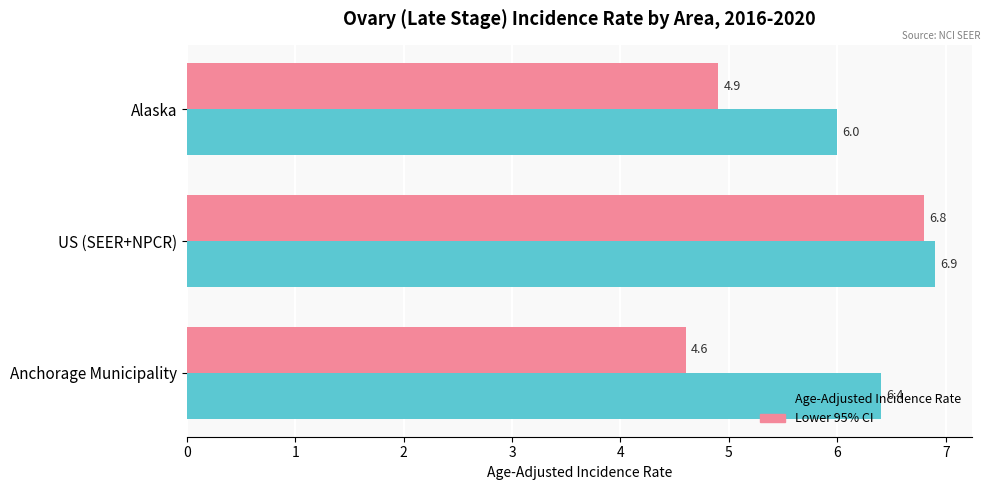

Is it true that Age-Adjusted Incidence Rate equals 2.0 at US (SEER+NPCR)?

False